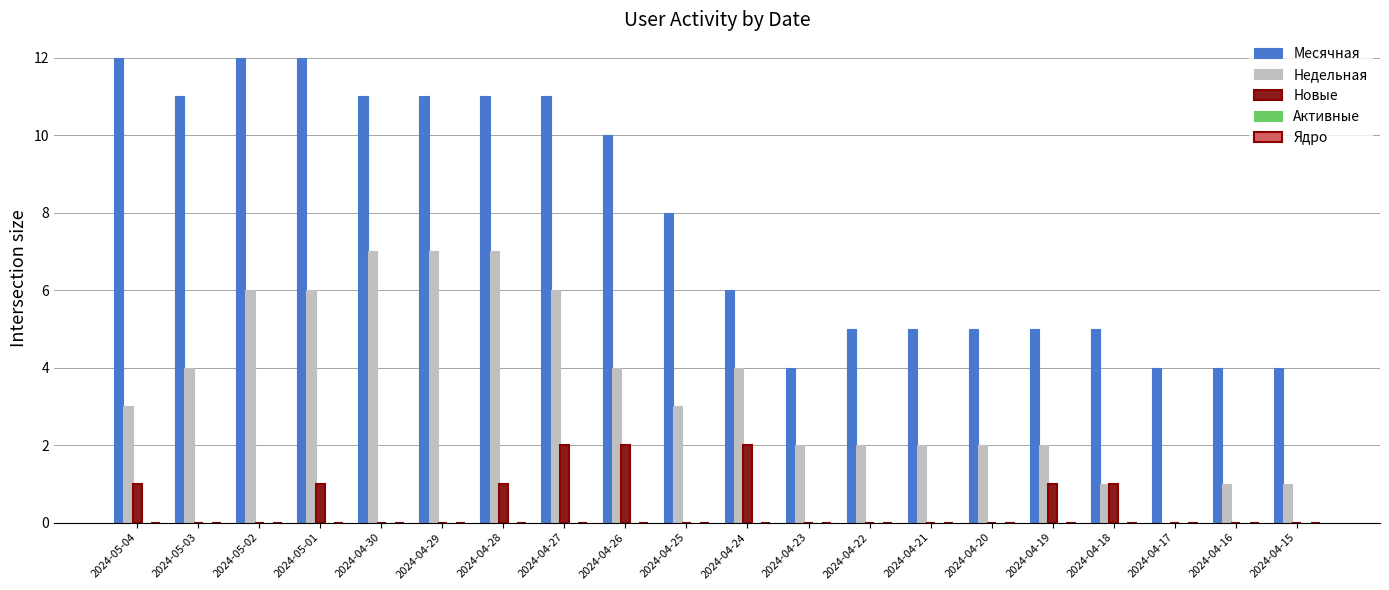

Is it true that Недельная equals 4 at 2024-04-26?

True